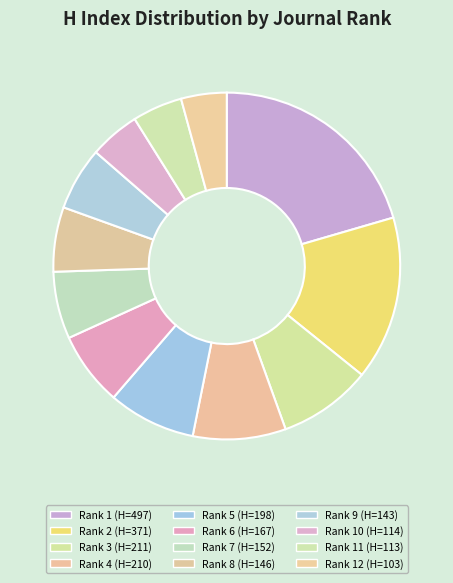

How many slices are in this pie chart?

12